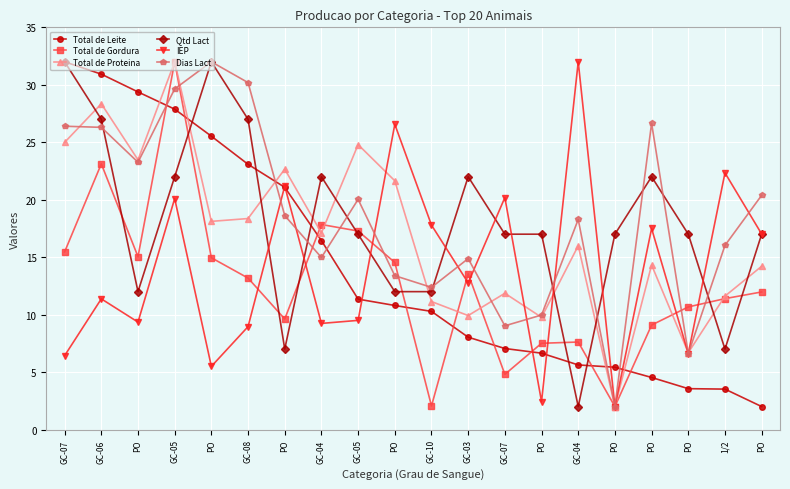

What is the sum of all IEP values?

278.8